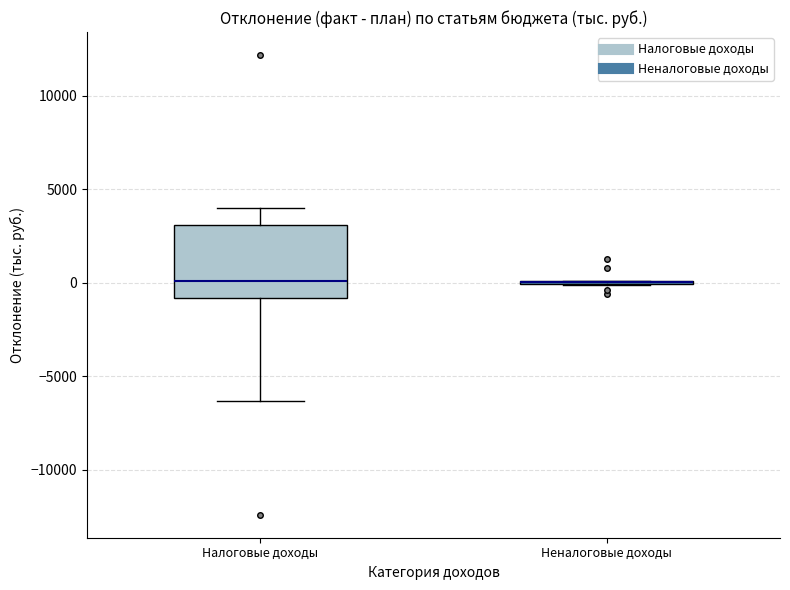

Which box is the tallest, from its lower edge to its upper edge?

Налоговые доходы